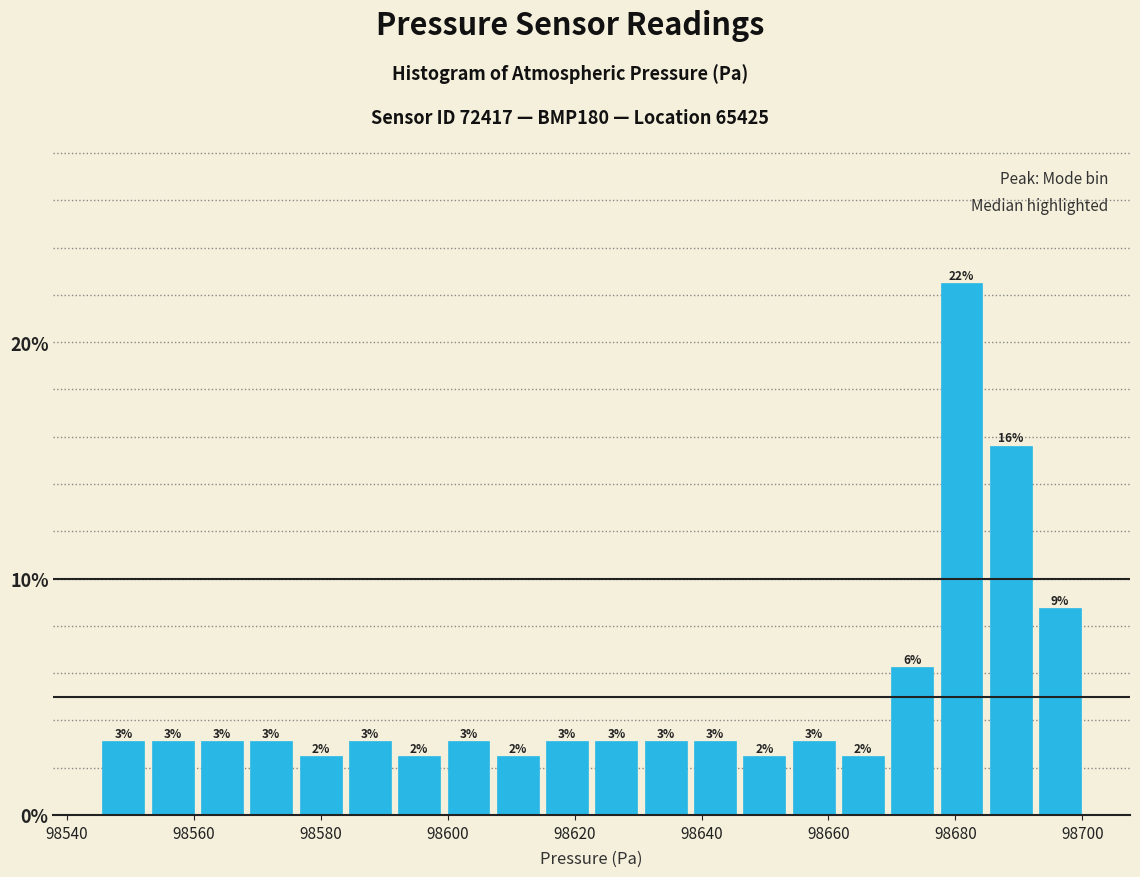

Read against the x-axis, roughly where is the centre of the tallest bar?

98680